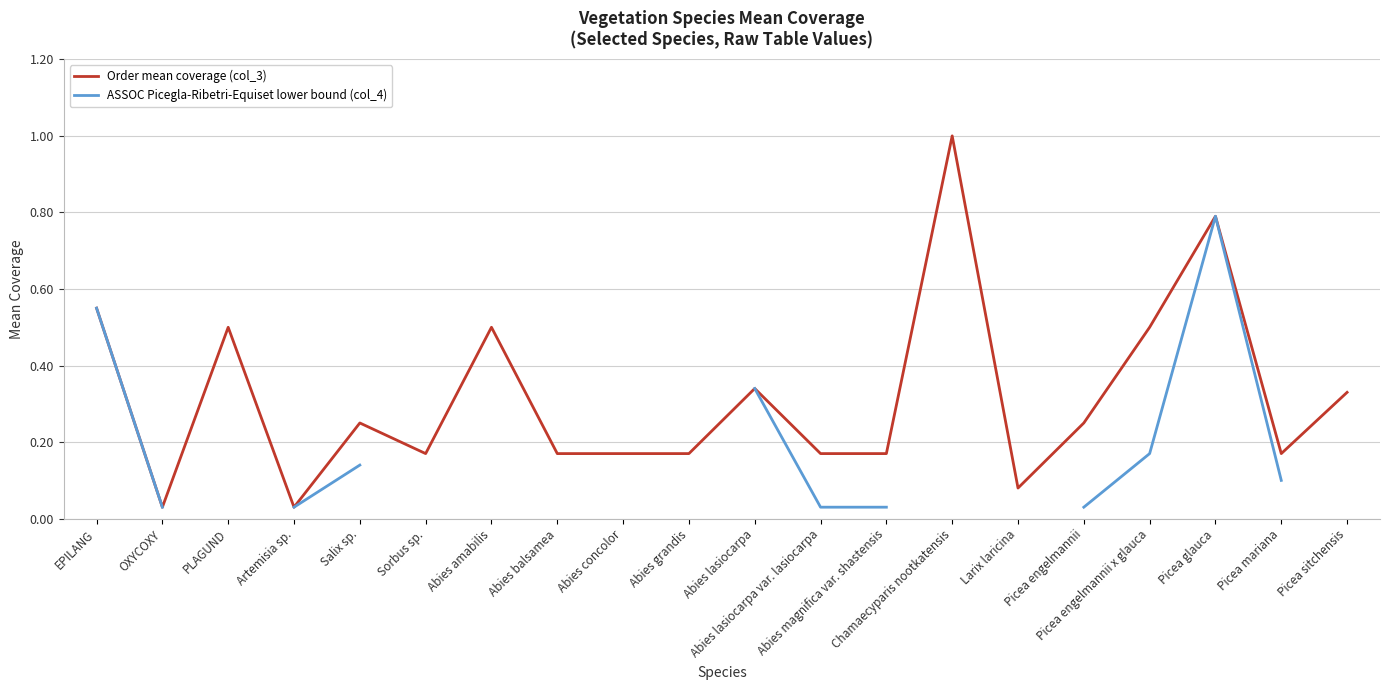

Which has a higher value, Abies lasiocarpa var. lasiocarpa or Chamaecyparis nootkatensis?

Chamaecyparis nootkatensis